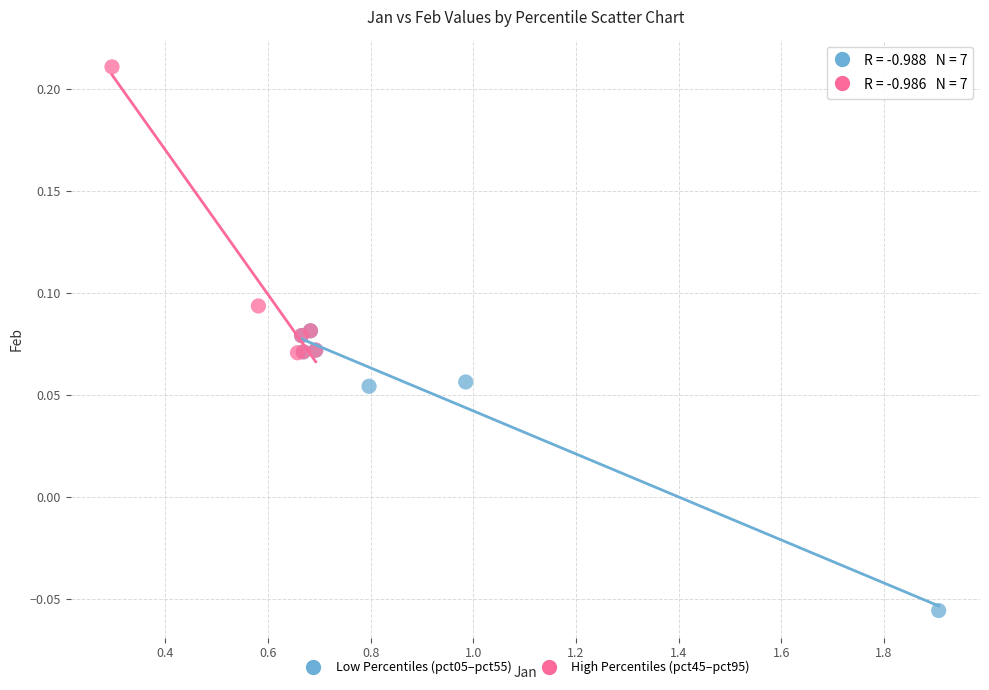

Which series contains the lowest Y value?

Low Percentiles (pct05–pct55)